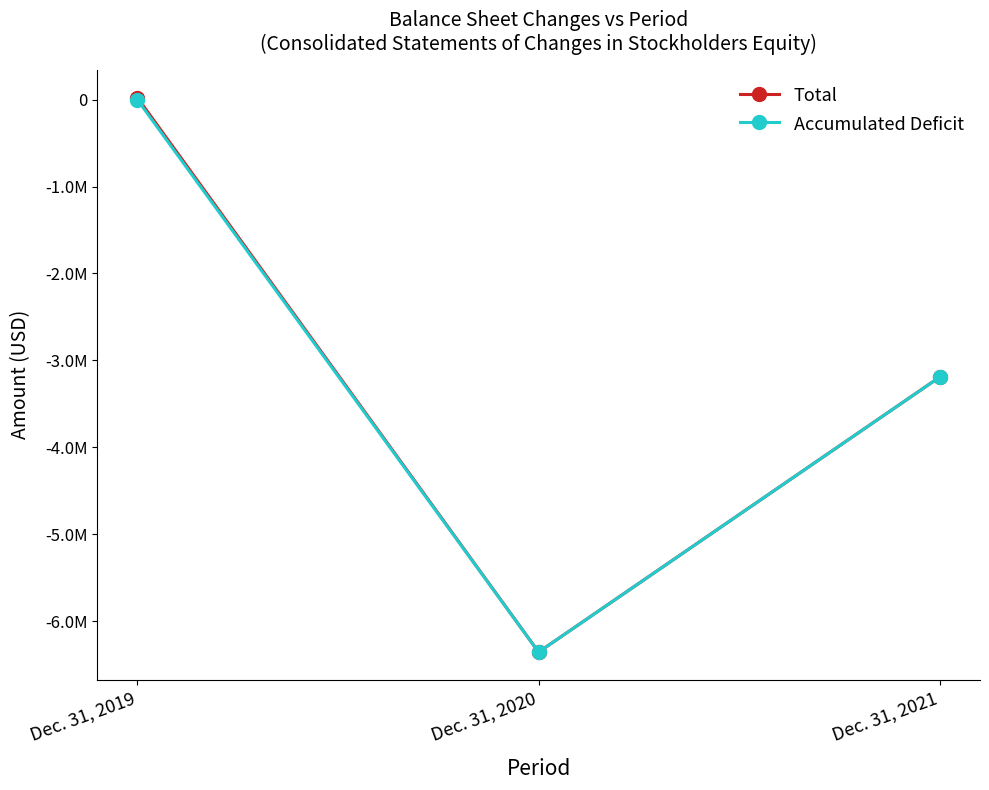

Is this an area chart (filled region under the line)?

No